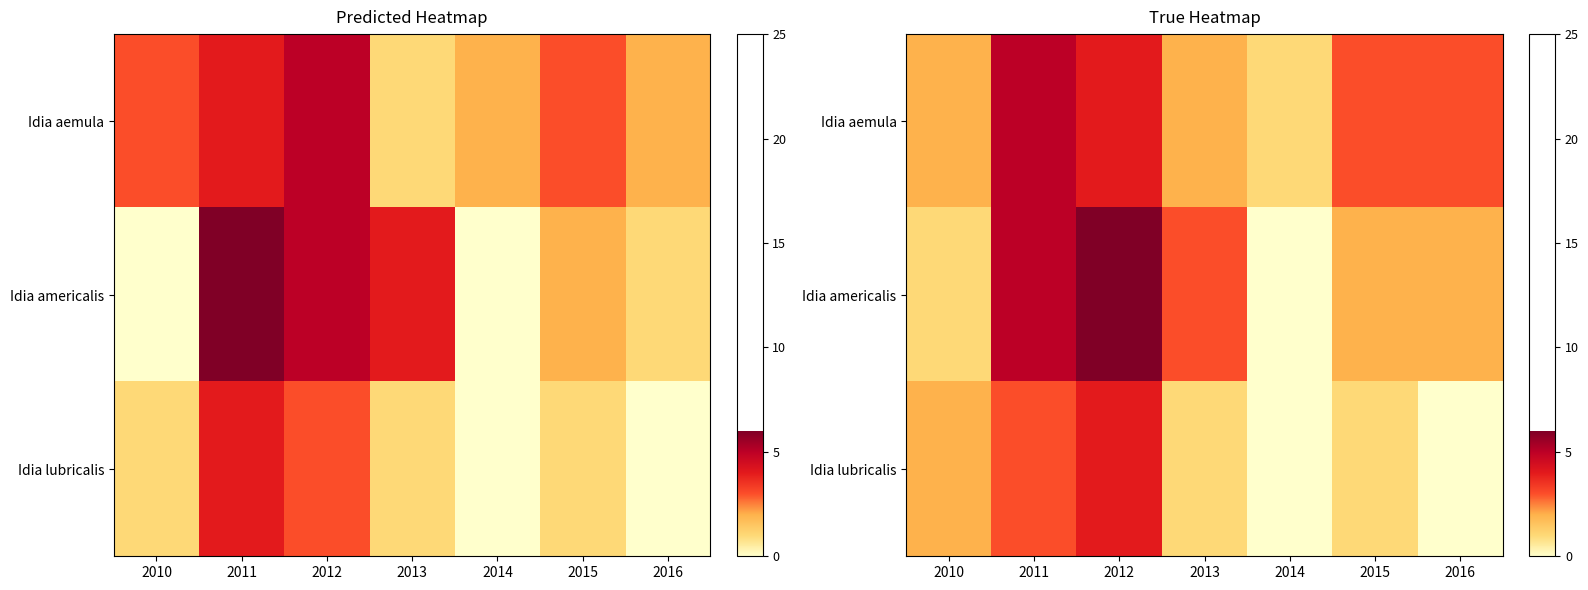

Which label corresponds to the smallest value in the chart?

2014